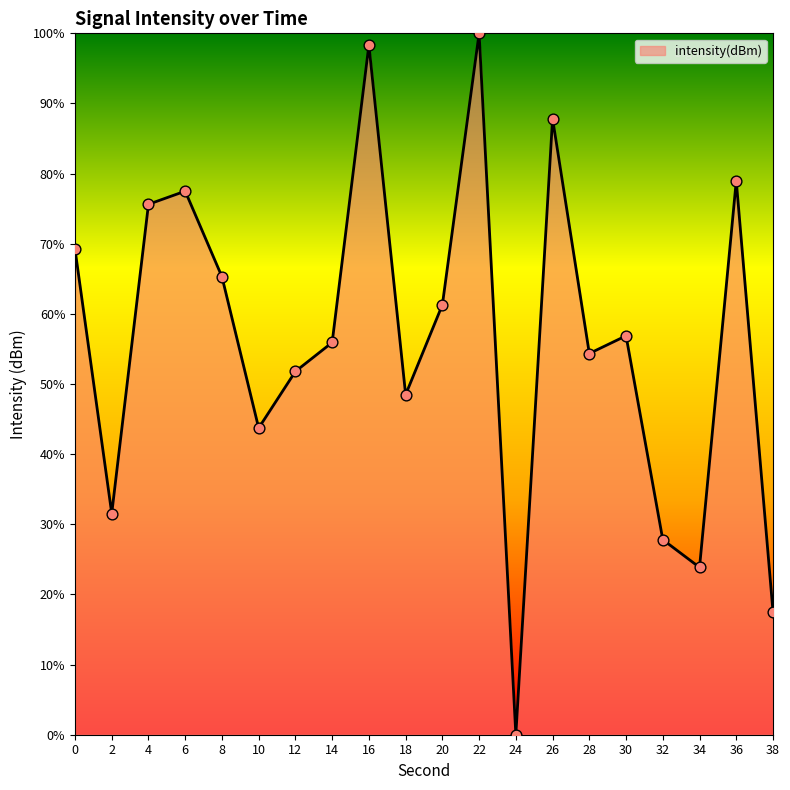

Approximately how many times larger is the value at 10 compared to 14?

0.8